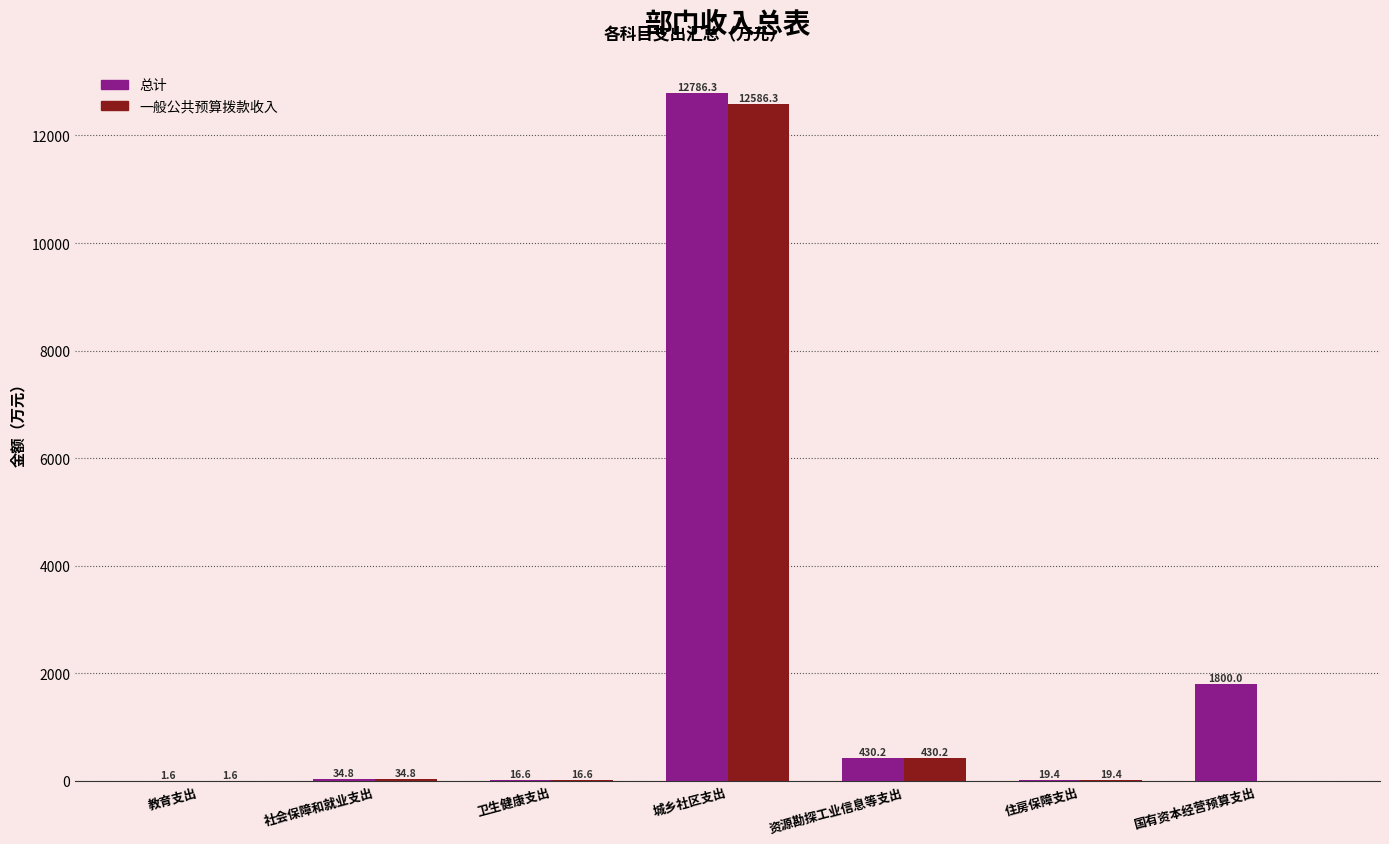

What is the maximum value shown in the chart?

12786.3